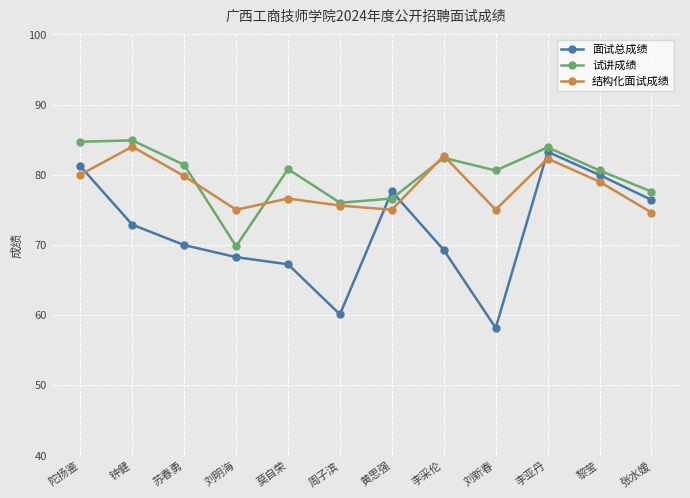

Is the value of 面试总成绩 at 刘明海 greater than the value of 结构化面试成绩 at 李亚丹?

No